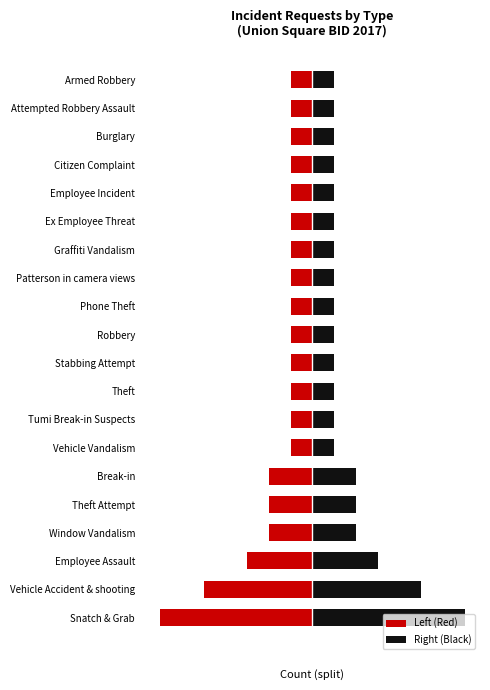

What are all the series names shown in the legend?

Left (Red), Right (Black)